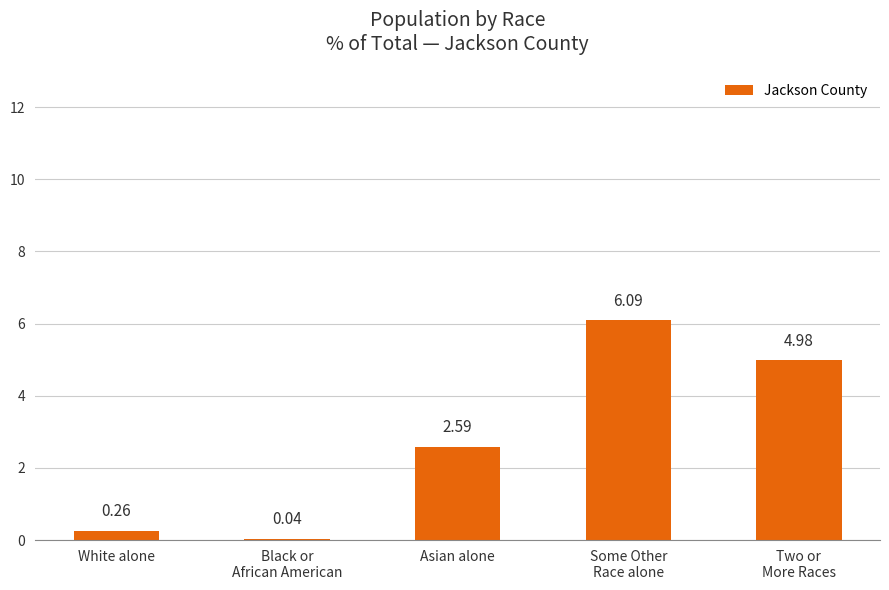

What is the difference between the values at Asian alone and White alone?

2.3